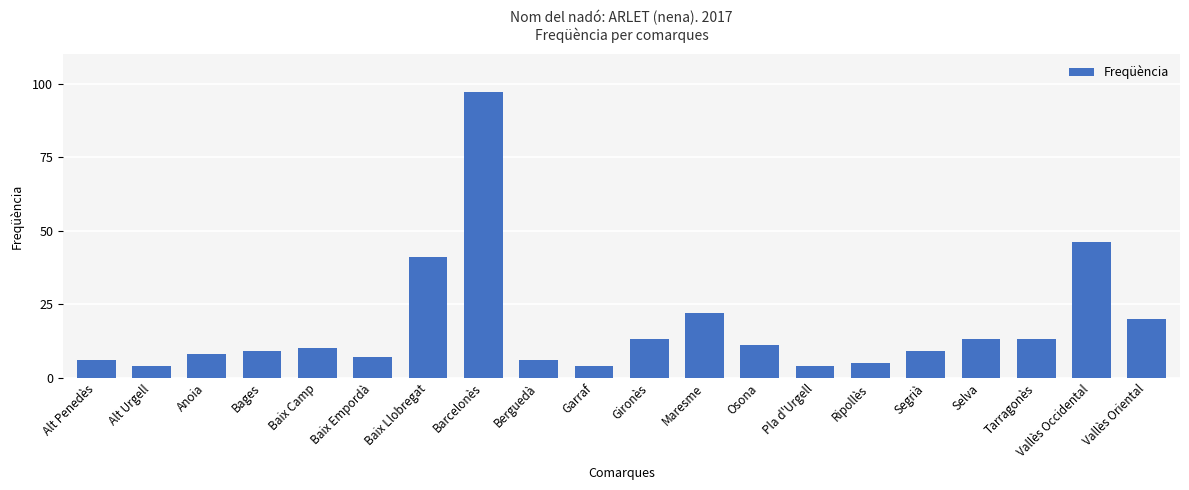

The value at Baix Llobregat is 21. True or false?

False